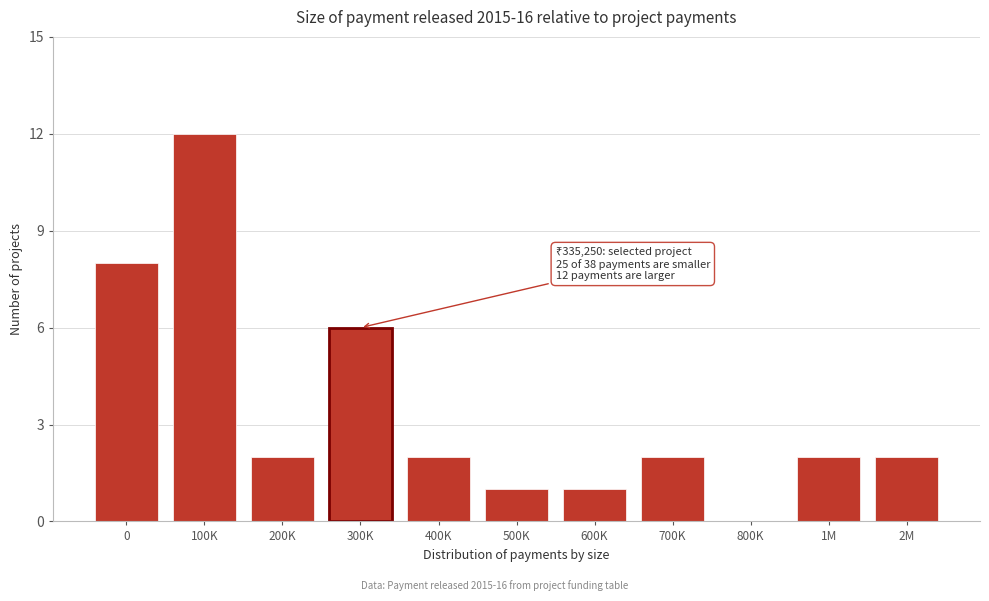

Reading right to left, list all the values displayed in this chart.

2M=2	1M=2	800K=0	700K=2	600K=1	500K=1	400K=2	300K=6	200K=2	100K=12	0=8